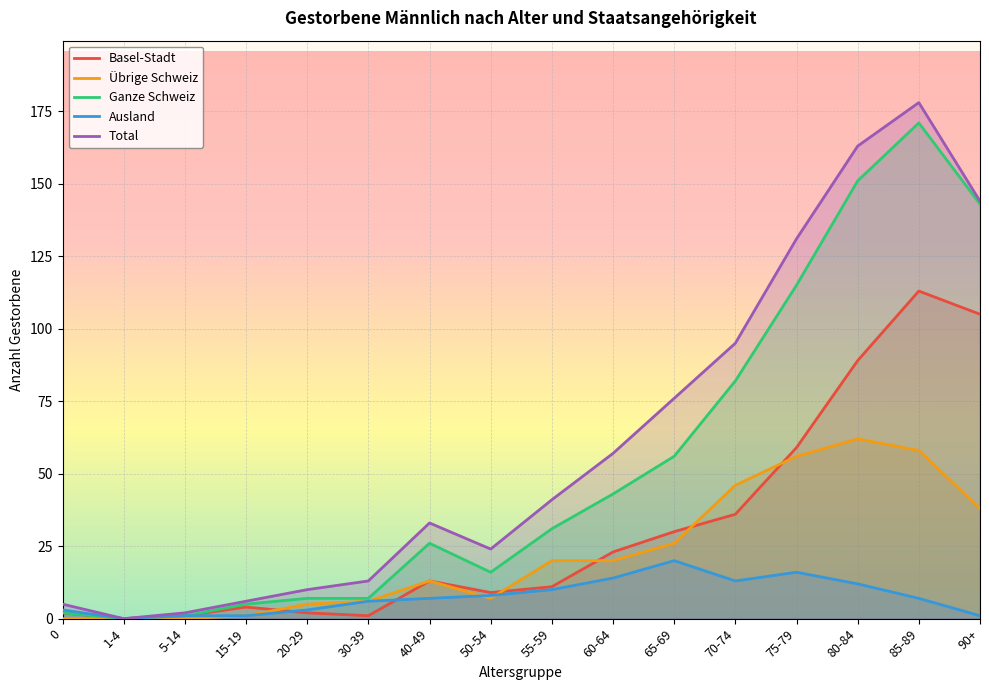

At which category is the sum across all series the highest?

85-89